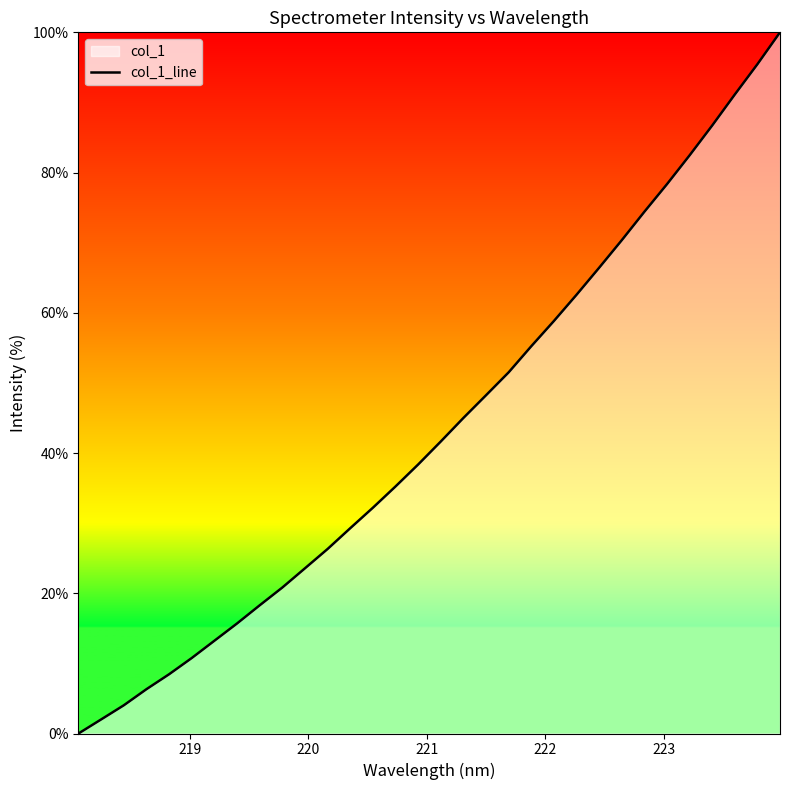

What is the greatest value displayed?

100.0